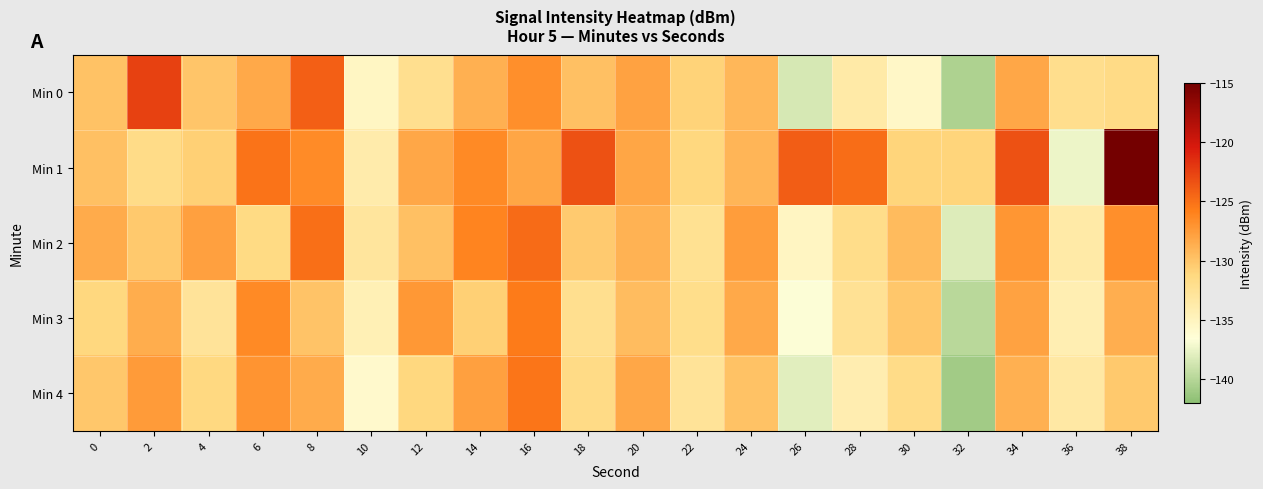

Between 20 and 36, which series saw the biggest shift?

Min 1